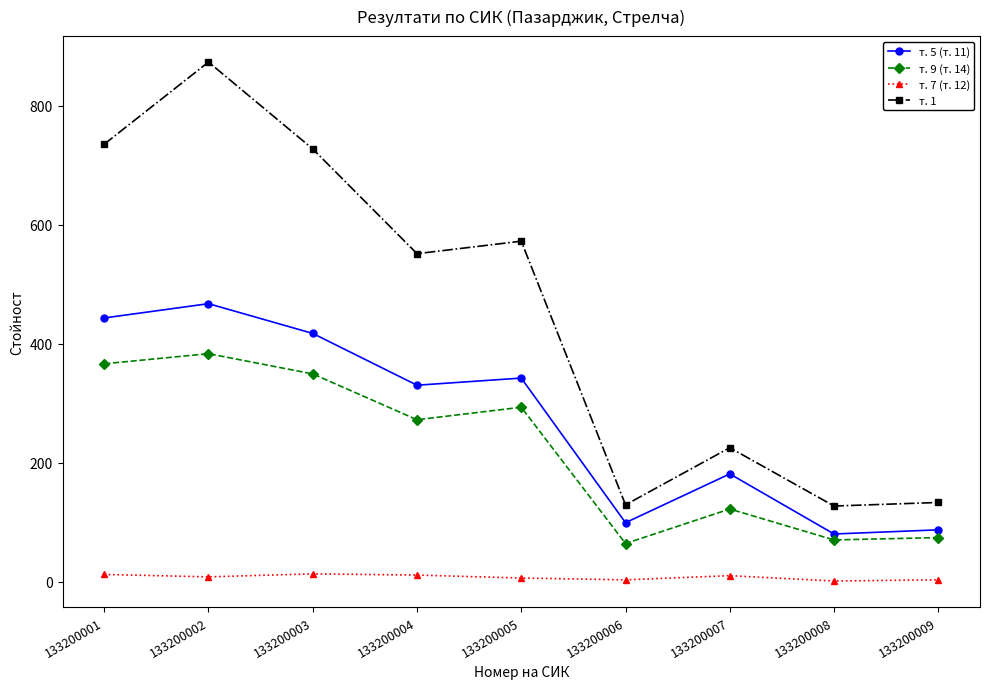

The т. 5 (т. 11) series shows 620 at 133200001. True or false?

False